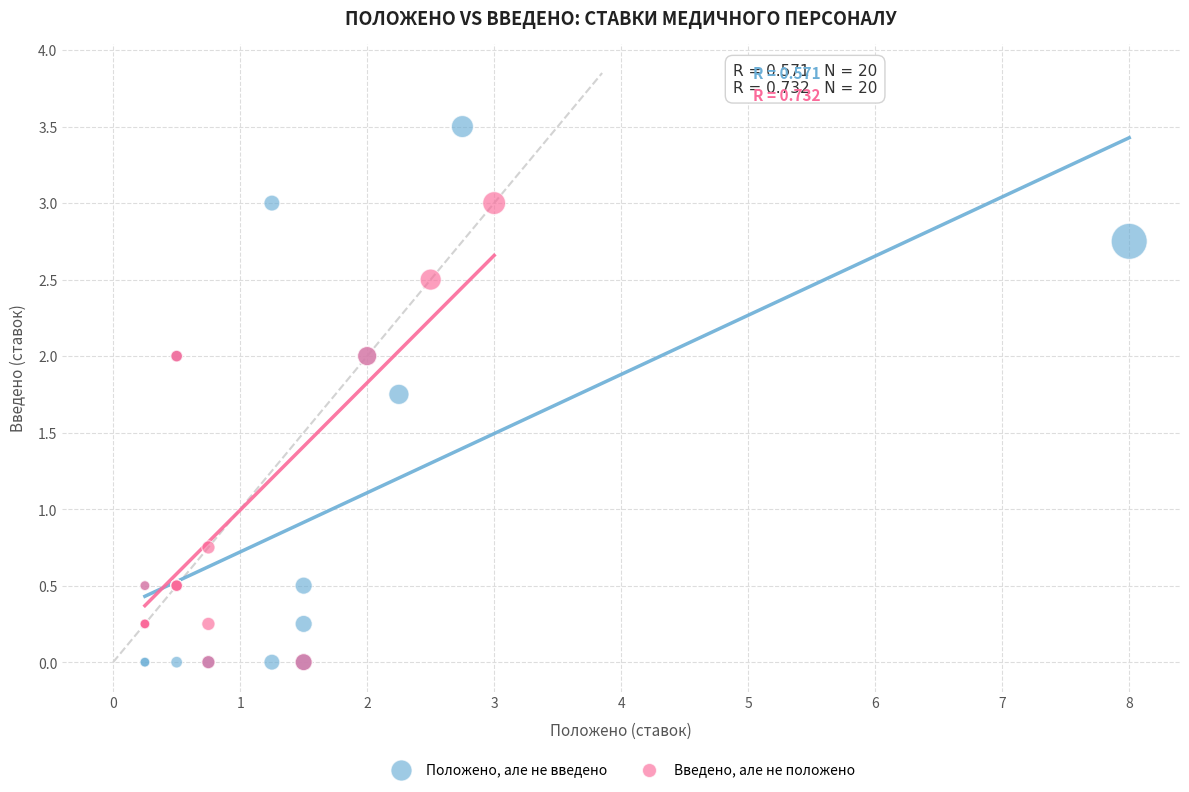

Which series reaches the maximum Y coordinate?

Положено, але не введено